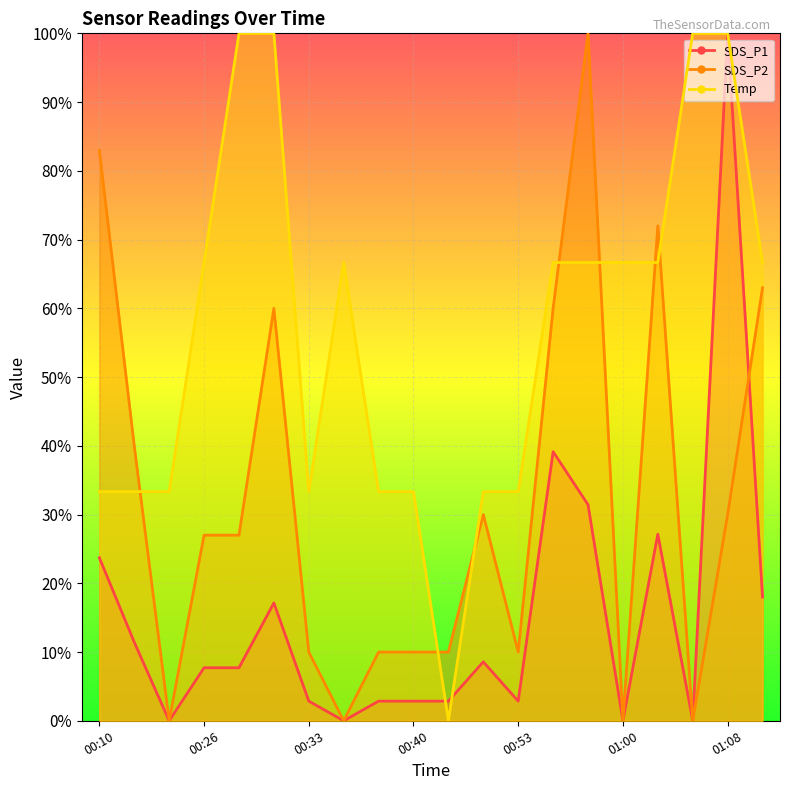

What are all the series names shown in the legend?

SDS_P1, SDS_P2, Temp